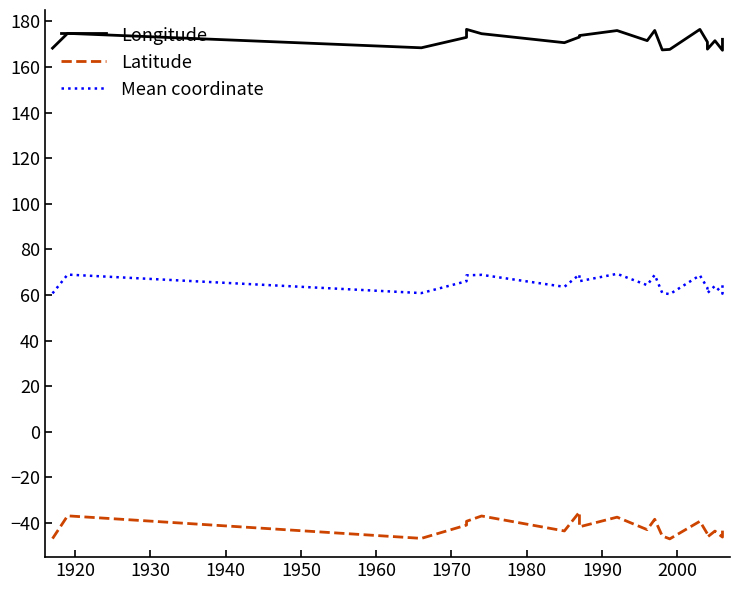

How many data points in Mean coordinate are less than 64?

9